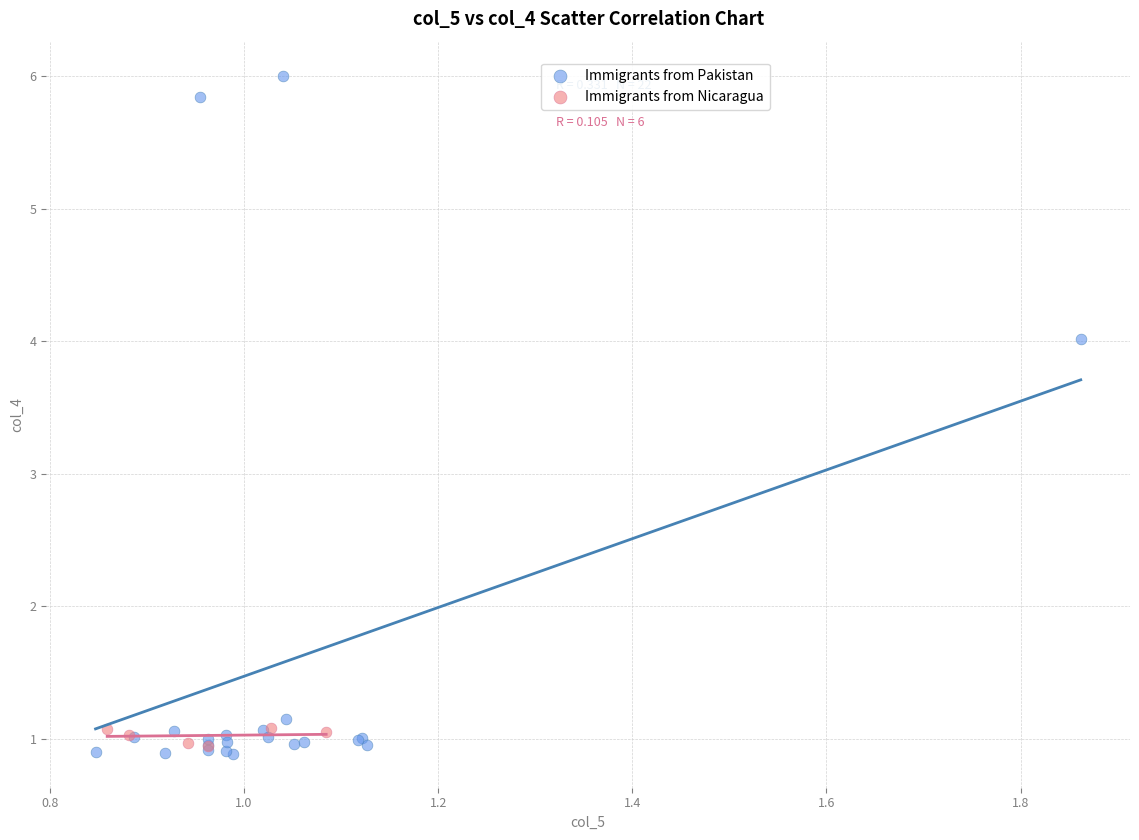

Which series contains the highest Y value?

Immigrants from Pakistan